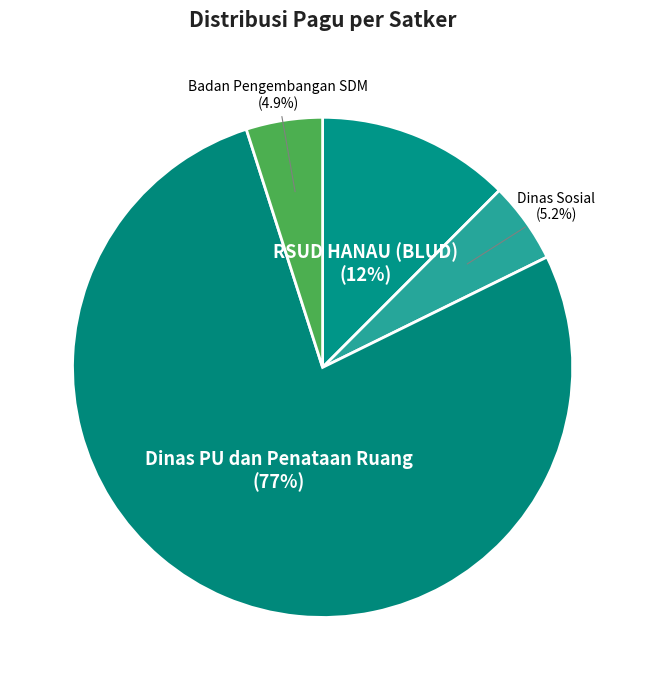

Which slice is the largest?

Dinas PU dan Penataan Ruang